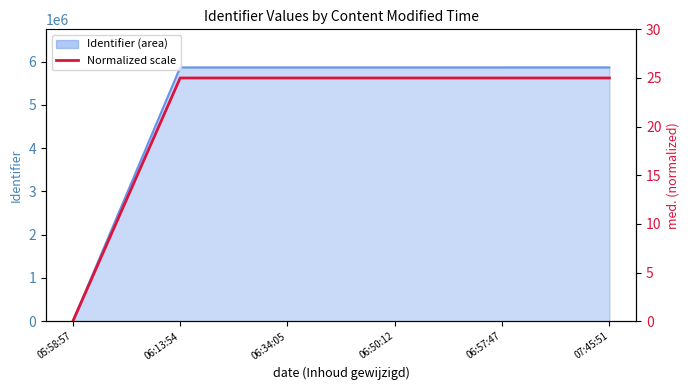

List the labels in order of value, smallest first.

05:58:57, 06:34:05, 06:13:54, 06:57:47, 06:50:12, 07:45:51